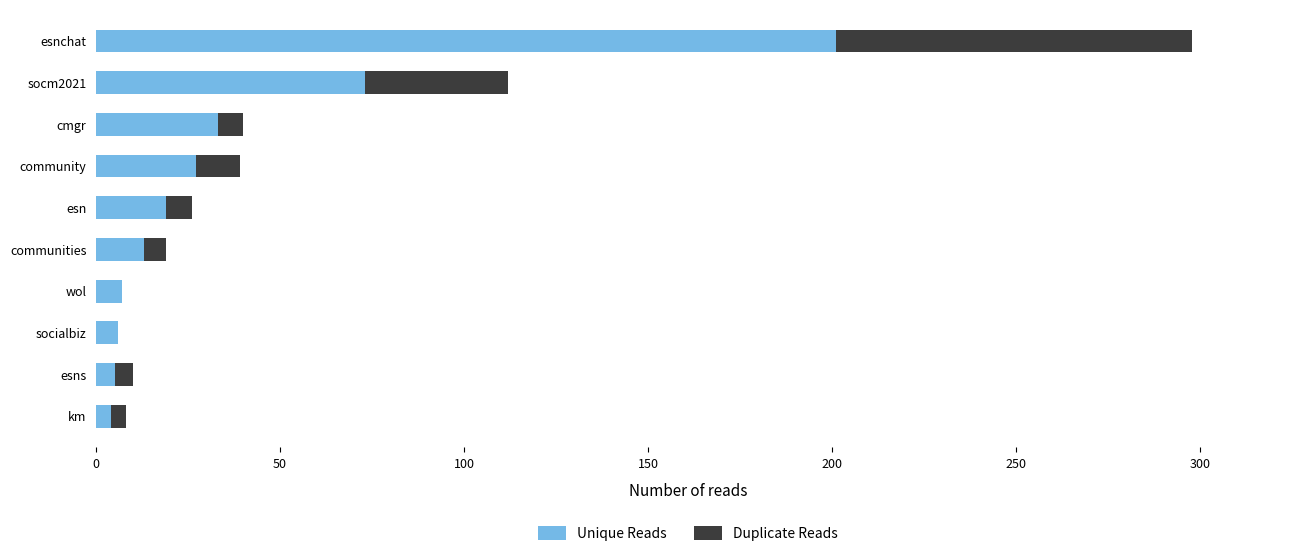

Is it true that Unique Reads equals 33 at cmgr?

True